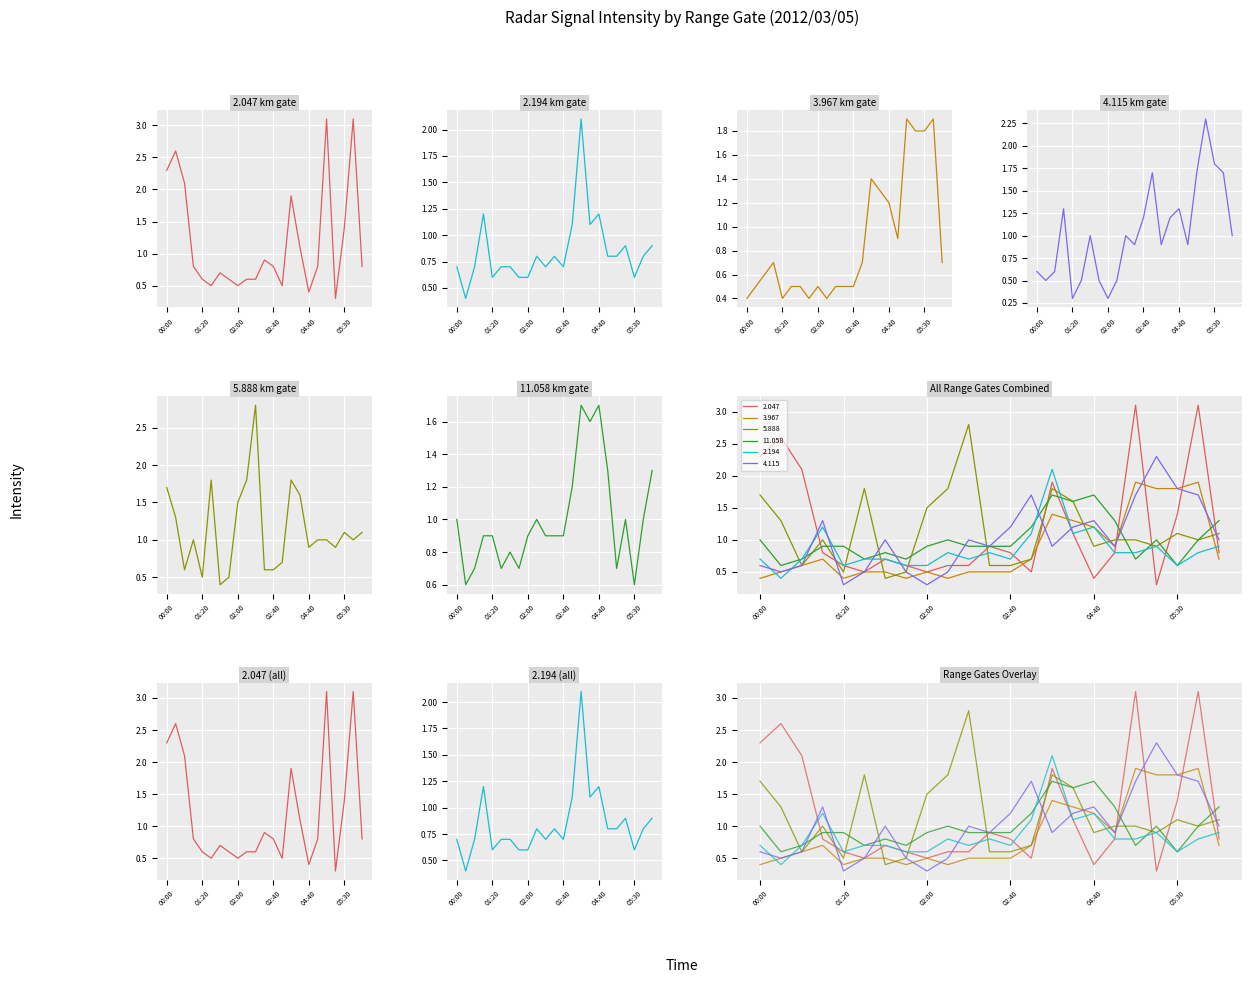

Rank the categories by 3.967 value from highest to lowest.

05:10, 05:40, 05:20, 05:30, 03:40, 04:10, 04:40, 04:50, 01:10, 03:30, 06:00, 00:20, 00:10, 01:30, 01:40, 02:00, 02:20, 02:30, 02:40, 00:00, 01:20, 01:50, 02:10